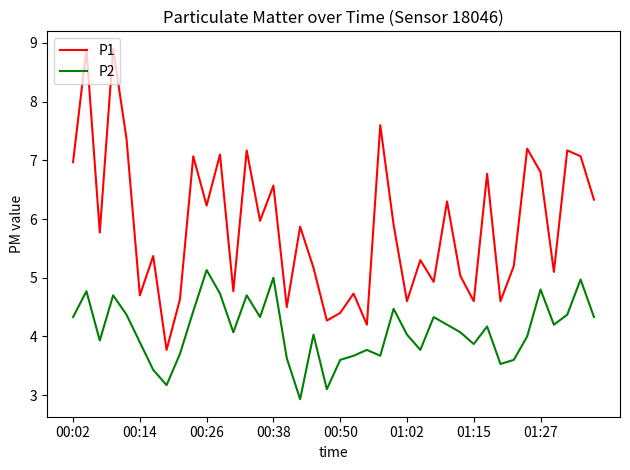

What is the minimum value for P1?

3.8